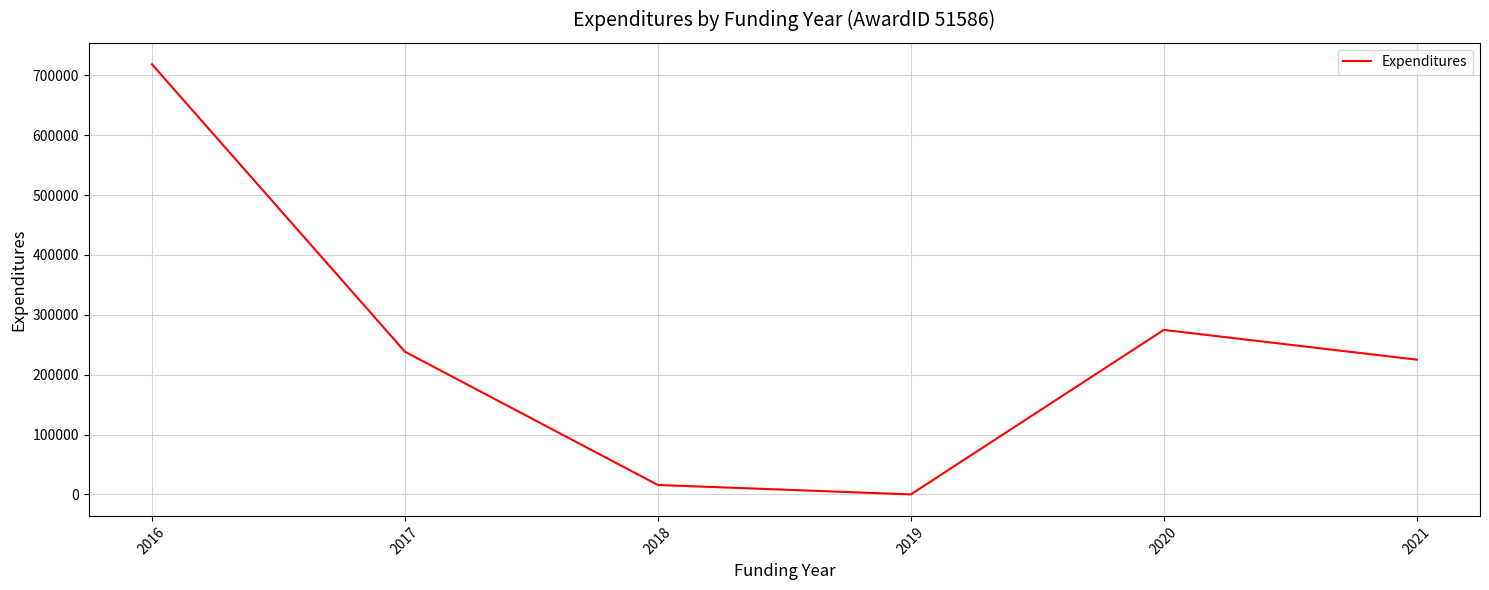

Reading left to right, transcribe all the data shown in this chart.

718586	238414	15724	0	274845	225148